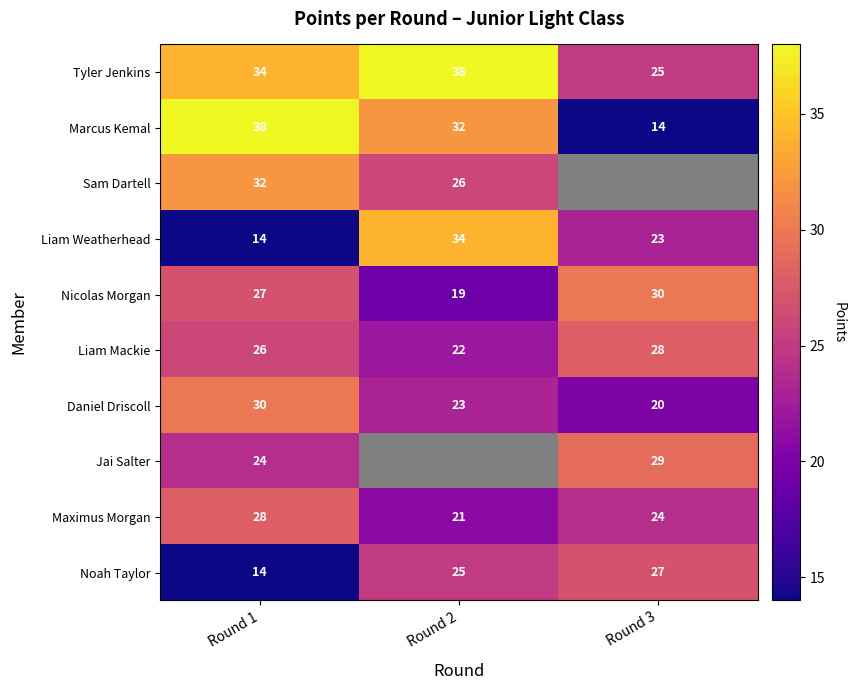

Which label corresponds to the largest value in the chart?

Round 2